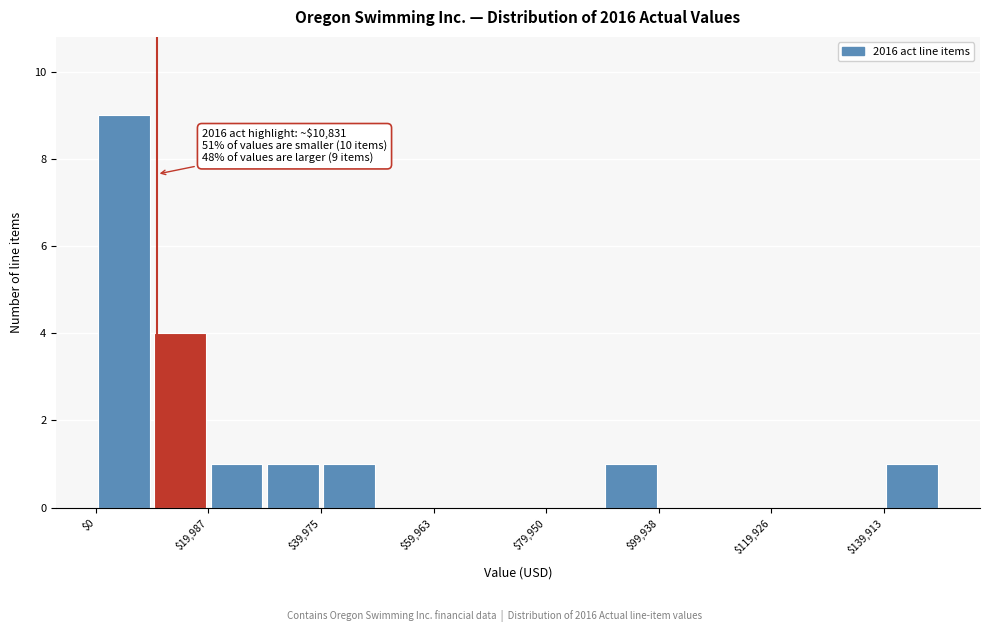

Over which range of the x-axis is the bar tallest?

0 to 10000